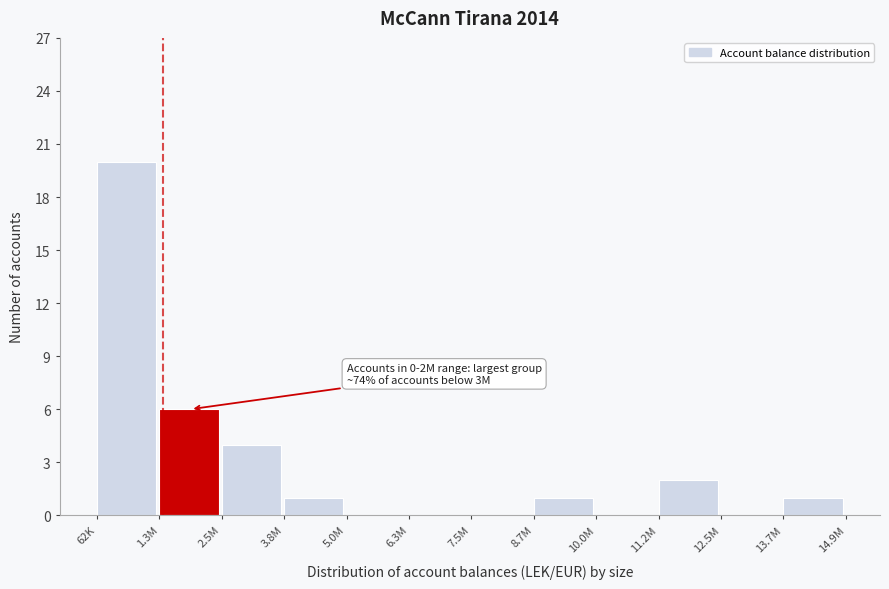

Reading right to left, list all the values displayed in this chart.

13.7M=1	12.5M=0	11.2M=2	10.0M=0	8.7M=1	7.5M=0	6.3M=0	5.0M=0	3.8M=1	2.5M=4	1.3M=6	62K=20